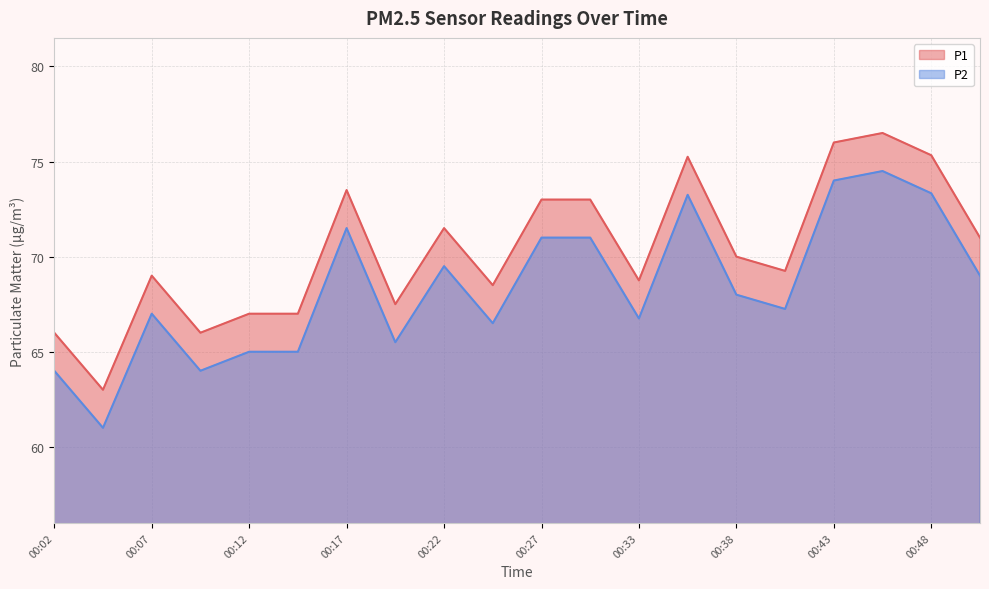

Reading left to right, extract all data points from this chart.

P1: 66.0	63.0	69.0	66.0	67.0	67.0	73.5	67.5	71.5	68.5	73.0	73.0	68.8	75.2	70.0	69.2	76.0	76.5	75.3	71.0
P2: 64.0	61.0	67.0	64.0	65.0	65.0	71.5	65.5	69.5	66.5	71.0	71.0	66.8	73.2	68.0	67.2	74.0	74.5	73.3	69.0